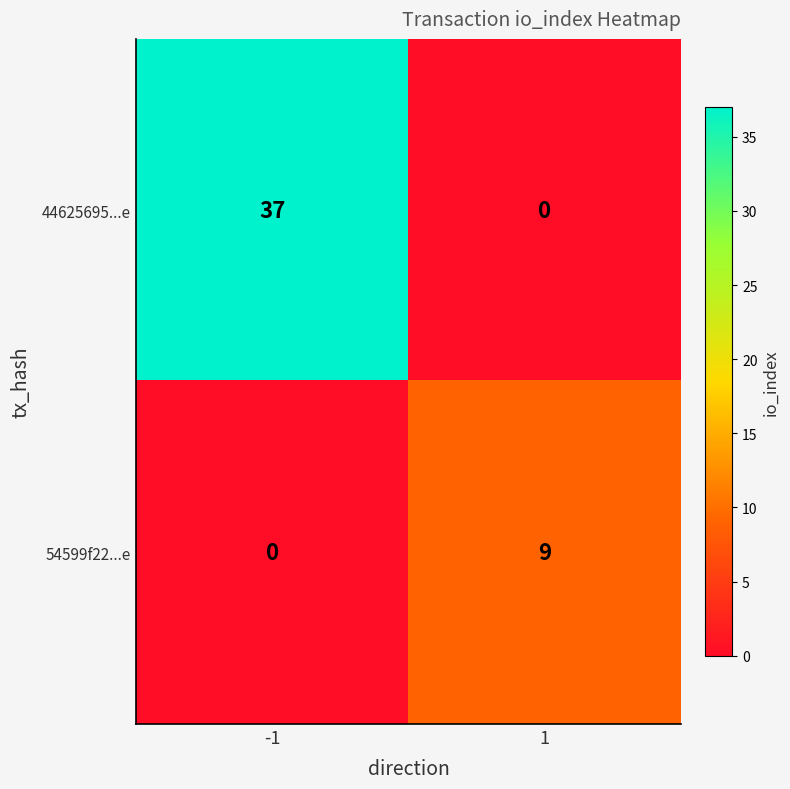

What is the total value across all series at -1?

37